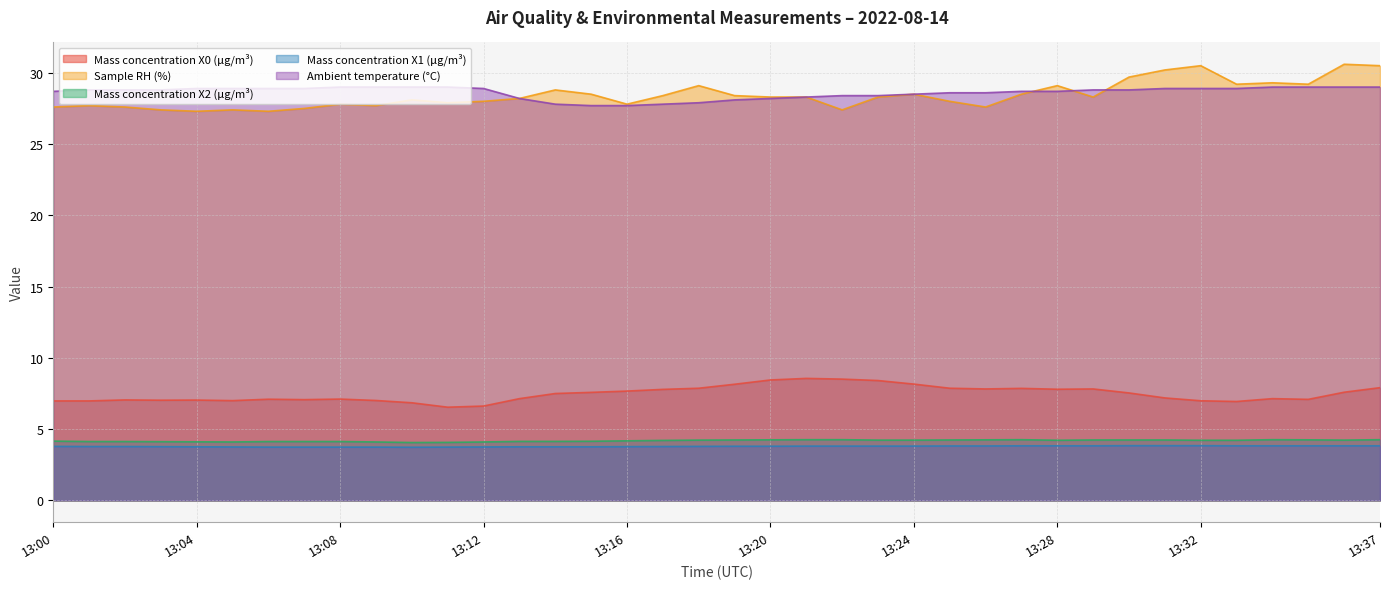

Reading left to right, transcribe all the data shown in this chart.

Mass concentration X0 (μg/m³): 13:00=7.0	13:01=7.0	13:02=7.0	13:03=7.0	13:04=7.0	13:05=7.0	13:06=7.1	13:07=7.1	13:08=7.1	13:09=7.0	13:10=6.8	13:11=6.5	13:12=6.6	13:13=7.1	13:14=7.5	13:15=7.6	13:16=7.7	13:17=7.8	13:18=7.9	13:19=8.2	13:20=8.4	13:21=8.6	13:22=8.5	13:23=8.4	13:24=8.2	13:25=7.9	13:26=7.8	13:27=7.9	13:28=7.8	13:29=7.8	13:30=7.5	13:31=7.2	13:32=7.0	13:33=6.9	13:34=7.1	13:35=7.1	13:36=7.6	13:37=7.9
Sample RH (%): 13:00=27.6	13:01=27.7	13:02=27.6	13:03=27.4	13:04=27.3	13:05=27.4	13:06=27.3	13:07=27.5	13:08=27.8	13:09=27.7	13:10=28.1	13:11=27.9	13:12=28.0	13:13=28.2	13:14=28.8	13:15=28.5	13:16=27.8	13:17=28.4	13:18=29.1	13:19=28.4	13:20=28.3	13:21=28.3	13:22=27.4	13:23=28.3	13:24=28.5	13:25=28.0	13:26=27.6	13:27=28.5	13:28=29.1	13:29=28.3	13:30=29.7	13:31=30.2	13:32=30.5	13:33=29.2	13:34=29.3	13:35=29.2	13:36=30.6	13:37=30.5
Mass concentration X2 (μg/m³): 13:00=4.2	13:01=4.1	13:02=4.1	13:03=4.1	13:04=4.1	13:05=4.1	13:06=4.1	13:07=4.1	13:08=4.1	13:09=4.1	13:10=4.1	13:11=4.1	13:12=4.1	13:13=4.1	13:14=4.1	13:15=4.2	13:16=4.2	13:17=4.2	13:18=4.2	13:19=4.2	13:20=4.2	13:21=4.3	13:22=4.3	13:23=4.2	13:24=4.2	13:25=4.2	13:26=4.2	13:27=4.3	13:28=4.2	13:29=4.2	13:30=4.2	13:31=4.2	13:32=4.2	13:33=4.2	13:34=4.3	13:35=4.2	13:36=4.2	13:37=4.3
Mass concentration X1 (μg/m³): 13:00=3.8	13:01=3.8	13:02=3.8	13:03=3.8	13:04=3.8	13:05=3.8	13:06=3.7	13:07=3.7	13:08=3.7	13:09=3.7	13:10=3.7	13:11=3.7	13:12=3.8	13:13=3.8	13:14=3.8	13:15=3.8	13:16=3.8	13:17=3.8	13:18=3.8	13:19=3.8	13:20=3.8	13:21=3.8	13:22=3.8	13:23=3.8	13:24=3.8	13:25=3.8	13:26=3.8	13:27=3.8	13:28=3.8	13:29=3.8	13:30=3.8	13:31=3.8	13:32=3.8	13:33=3.8	13:34=3.8	13:35=3.8	13:36=3.8	13:37=3.8
Ambient temperature (°C): 13:00=28.7	13:01=28.8	13:02=28.8	13:03=28.8	13:04=28.9	13:05=28.9	13:06=28.9	13:07=28.9	13:08=29.0	13:09=29.0	13:10=29.0	13:11=29.0	13:12=28.9	13:13=28.2	13:14=27.8	13:15=27.7	13:16=27.7	13:17=27.8	13:18=27.9	13:19=28.1	13:20=28.2	13:21=28.3	13:22=28.4	13:23=28.4	13:24=28.5	13:25=28.6	13:26=28.6	13:27=28.7	13:28=28.7	13:29=28.8	13:30=28.8	13:31=28.9	13:32=28.9	13:33=28.9	13:34=29.0	13:35=29.0	13:36=29.0	13:37=29.0